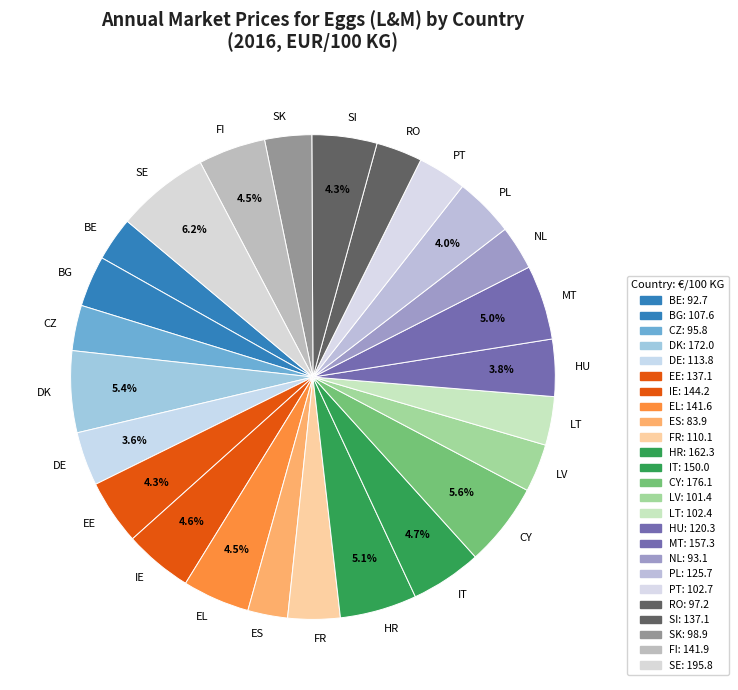

Which category has the biggest portion of the pie?

SE